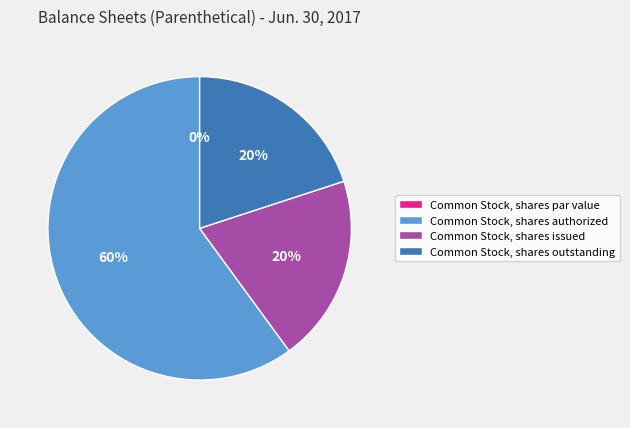

Is there a majority slice in this chart?

Yes